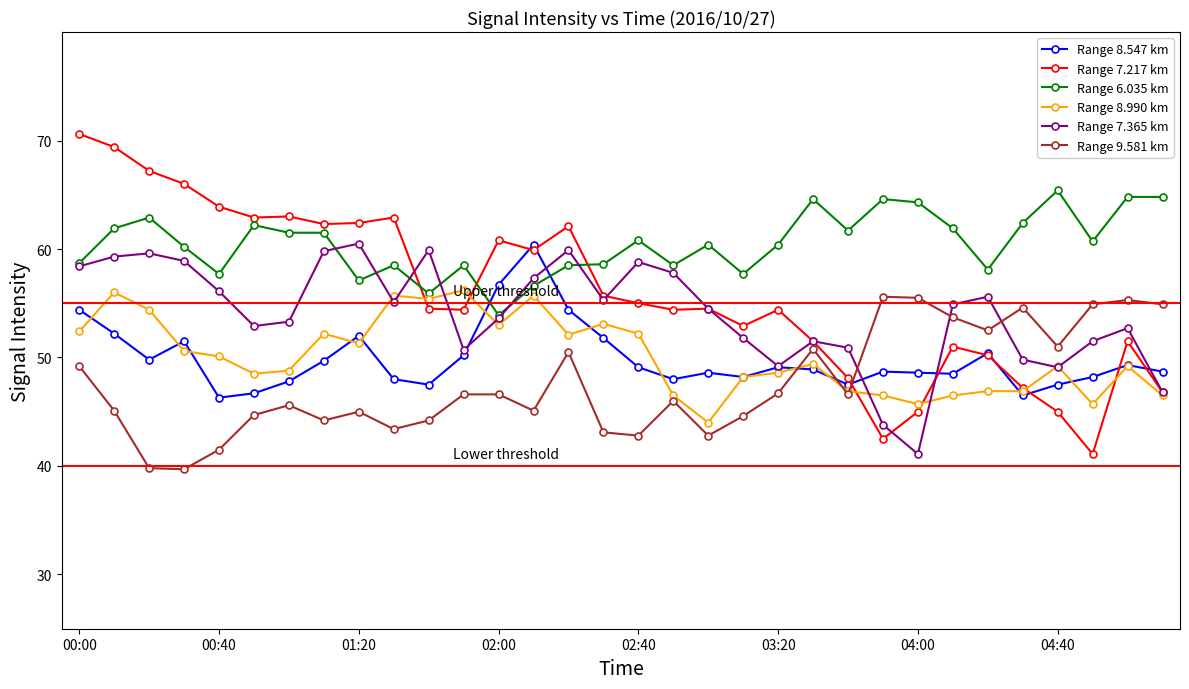

Is it true that 7.365 equals 66.8 at 03:20?

False